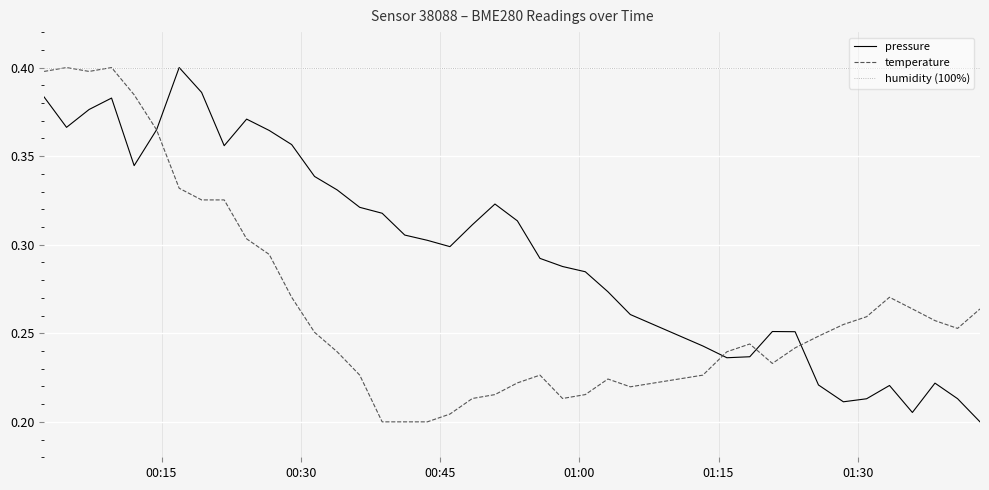

Which series has the largest total across all categories?

humidity (100%)